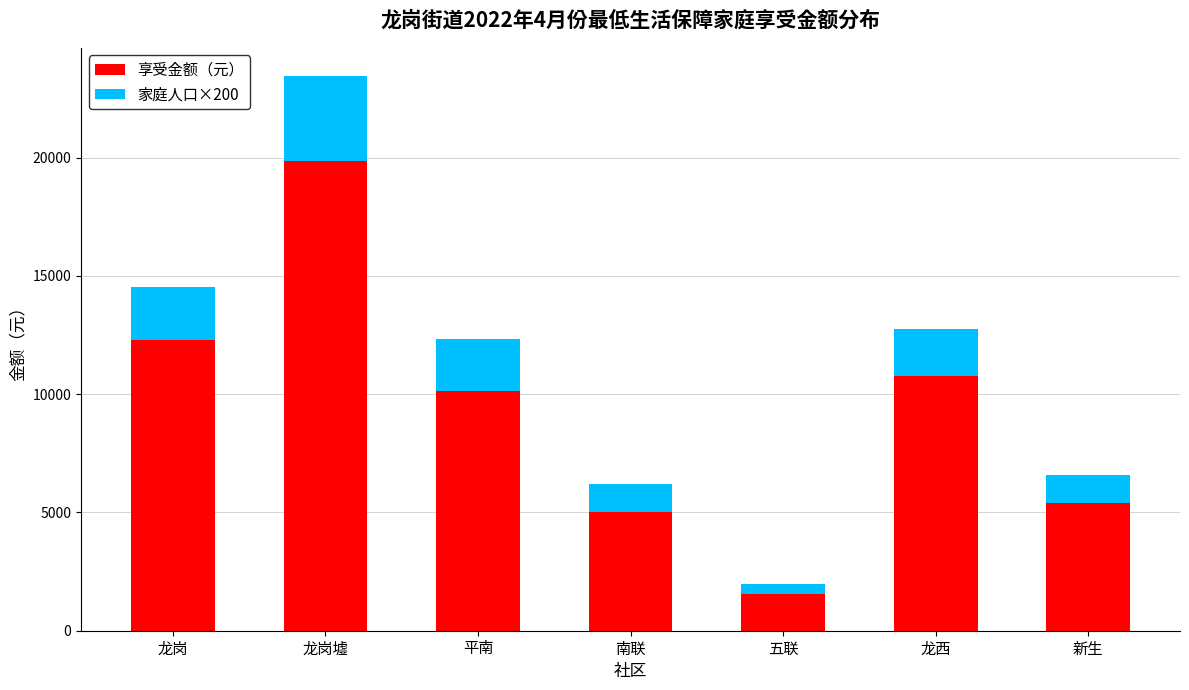

What is the total value across all series at 龙岗墟?

23468